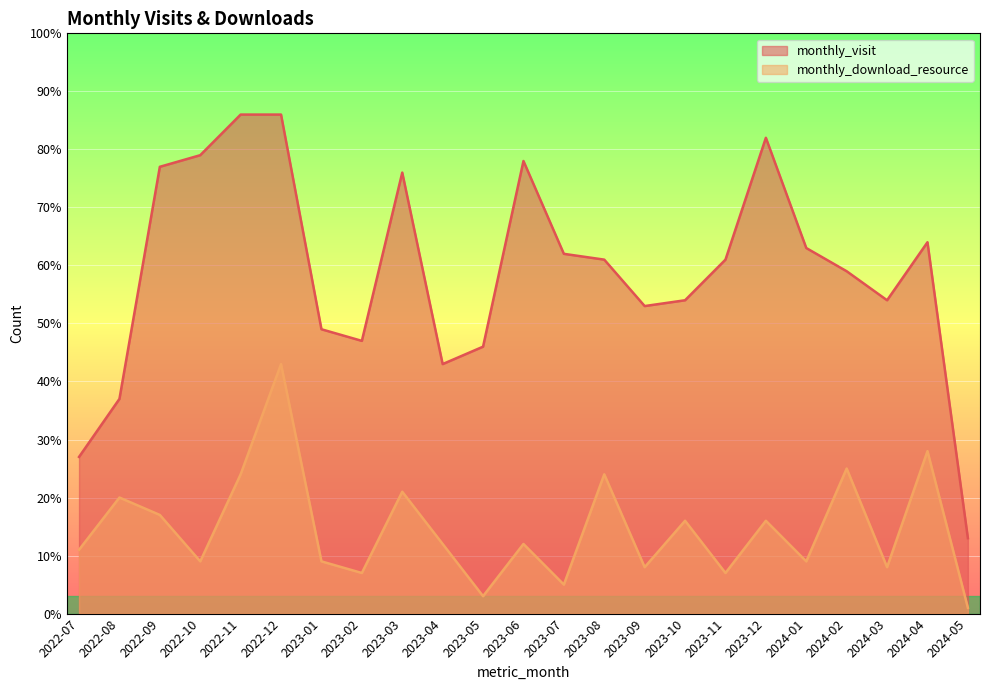

What is the difference between the monthly_download_resource values at 2023-12 and 2022-08?

4